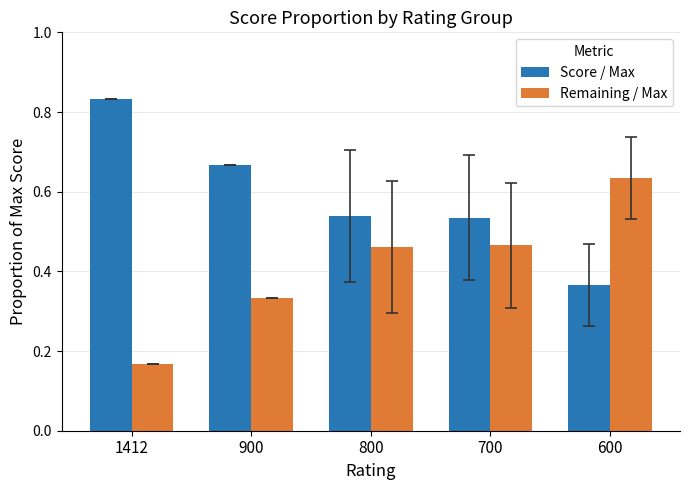

Is the value of Remaining / Max at 800 greater than the value of Score / Max at 600?

Yes